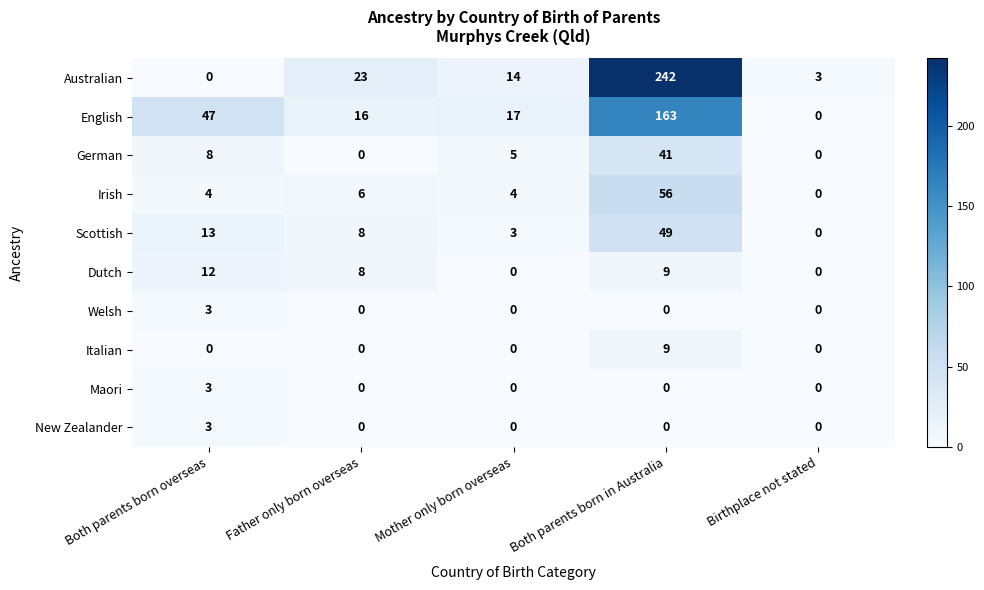

The Welsh series shows -2 at Both parents born in Australia. True or false?

False